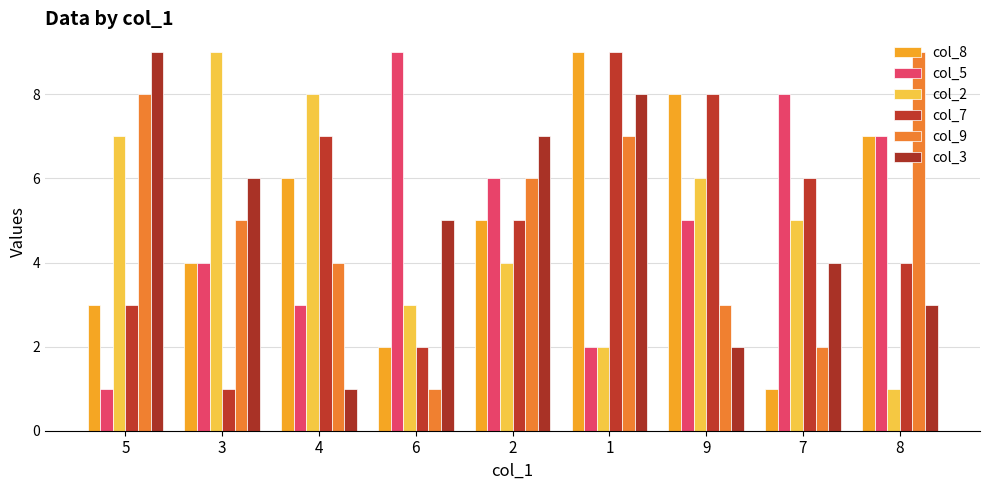

Where does the col_5 series first go above 5?

6